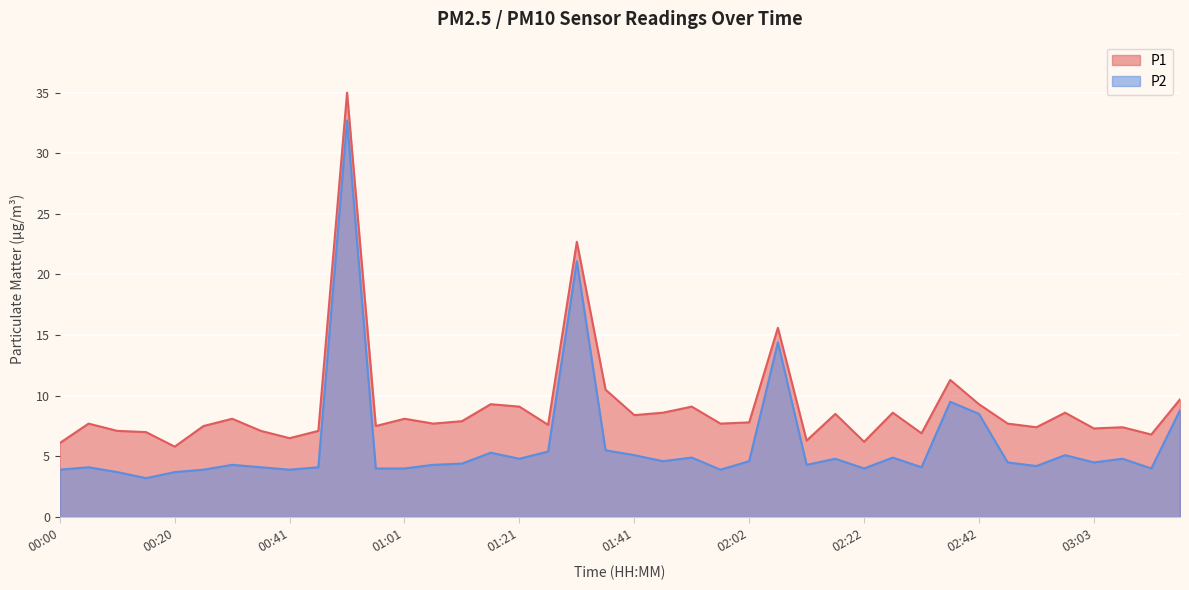

How many lines are shown in the chart?

2